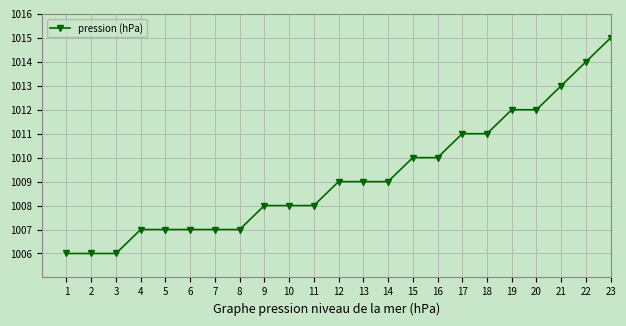

What is the maximum value shown in the chart?

1015